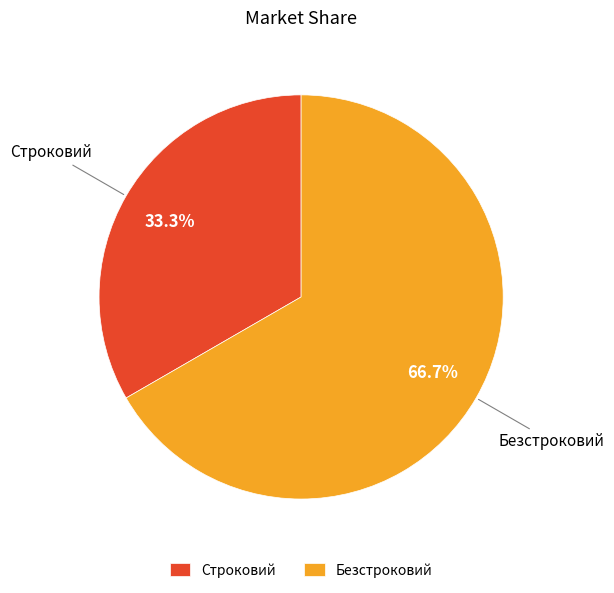

To the nearest percent, what is the difference between the Безстроковий and Строковий slice percentages?

33%